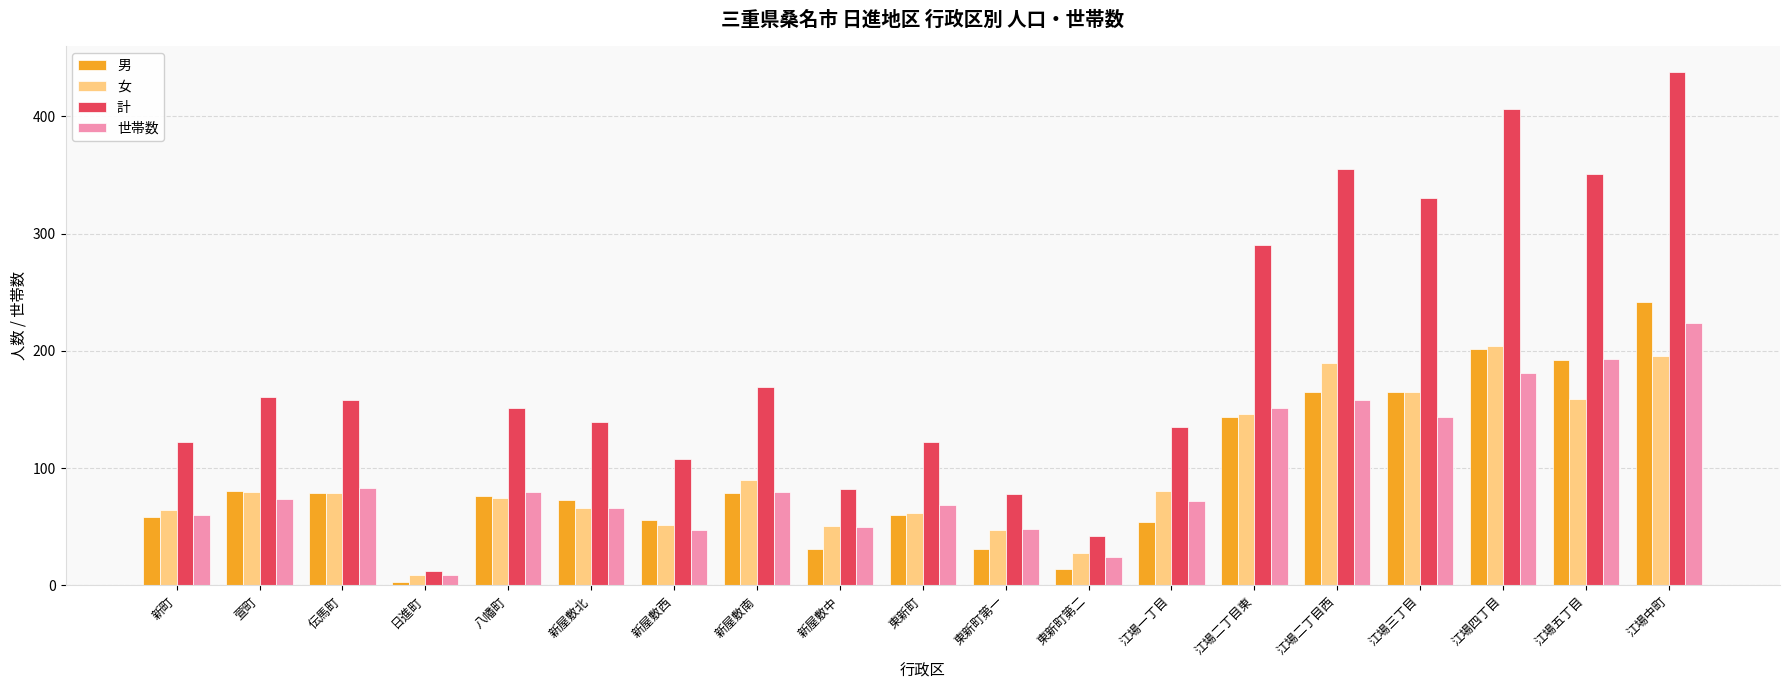

What is the smallest value displayed?

3